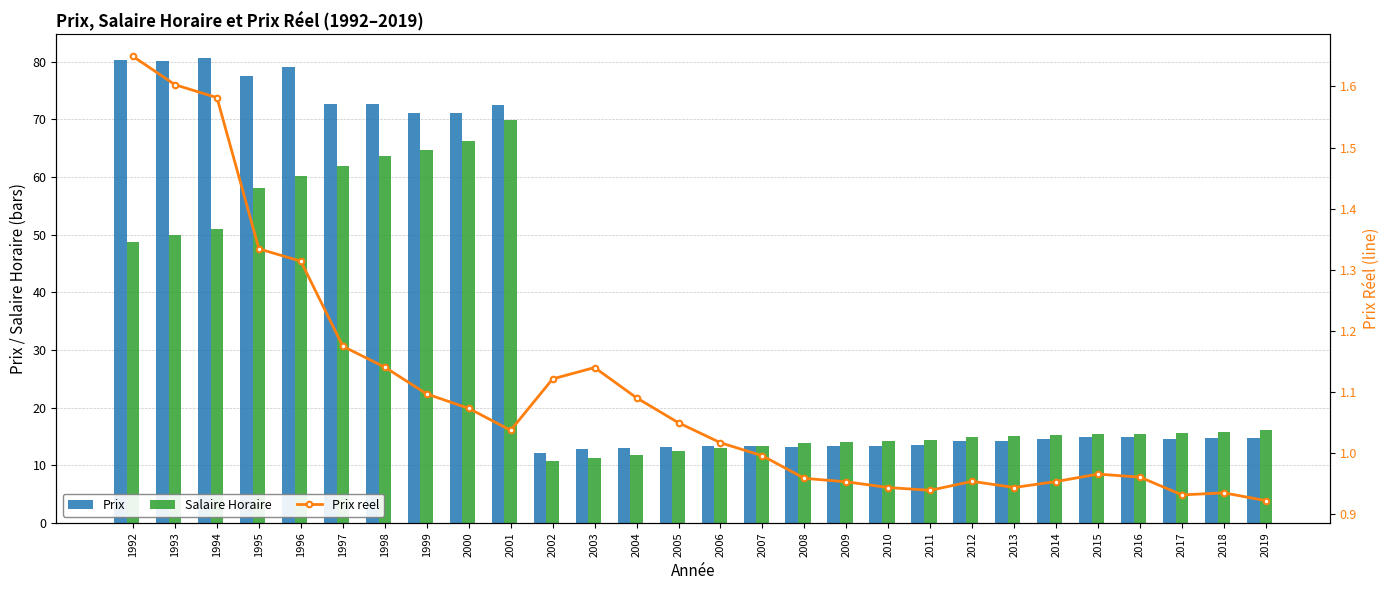

Reading left to right, what are all the values shown in this chart?

Prix: 1992=80.3	1993=80.0	1994=80.7	1995=77.4	1996=79.0	1997=72.7	1998=72.7	1999=71.0	2000=71.0	2001=72.5	2002=12.1	2003=12.8	2004=12.9	2005=13.1	2006=13.3	2007=13.3	2008=13.2	2009=13.4	2010=13.4	2011=13.6	2012=14.2	2013=14.2	2014=14.5	2015=14.8	2016=14.9	2017=14.6	2018=14.8	2019=14.8
Salaire Horaire: 1992=48.7	1993=49.9	1994=51.0	1995=58.0	1996=60.1	1997=61.9	1998=63.7	1999=64.8	2000=66.2	2001=70.0	2002=10.8	2003=11.2	2004=11.8	2005=12.5	2006=13.0	2007=13.3	2008=13.8	2009=14.0	2010=14.2	2011=14.4	2012=14.9	2013=15.1	2014=15.2	2015=15.4	2016=15.5	2017=15.6	2018=15.8	2019=16.1
Prix reel: 1992=1.6	1993=1.6	1994=1.6	1995=1.3	1996=1.3	1997=1.2	1998=1.1	1999=1.1	2000=1.1	2001=1.0	2002=1.1	2003=1.1	2004=1.1	2005=1.0	2006=1.0	2007=1.0	2008=1.0	2009=1.0	2010=0.9	2011=0.9	2012=1.0	2013=0.9	2014=1.0	2015=1.0	2016=1.0	2017=0.9	2018=0.9	2019=0.9